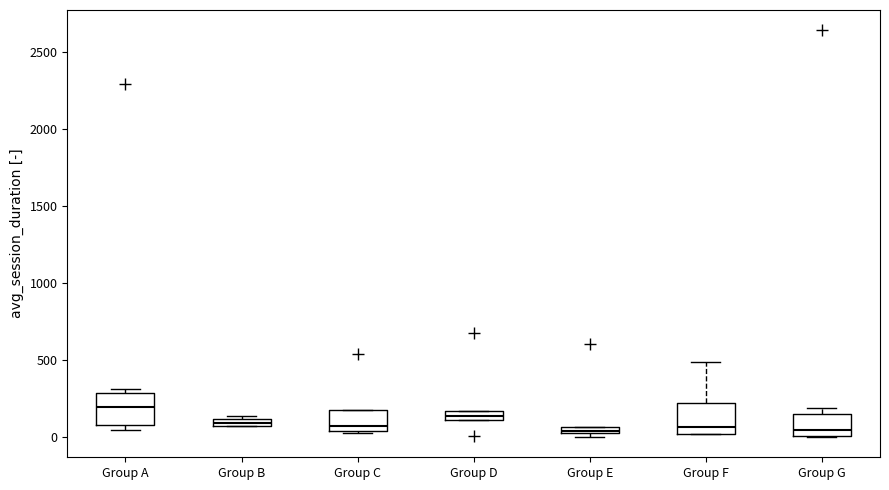

Where is the lower edge of the box for Group C on the y-axis? The values are not printed on the chart, so give them approximately, as read against the axis.

50